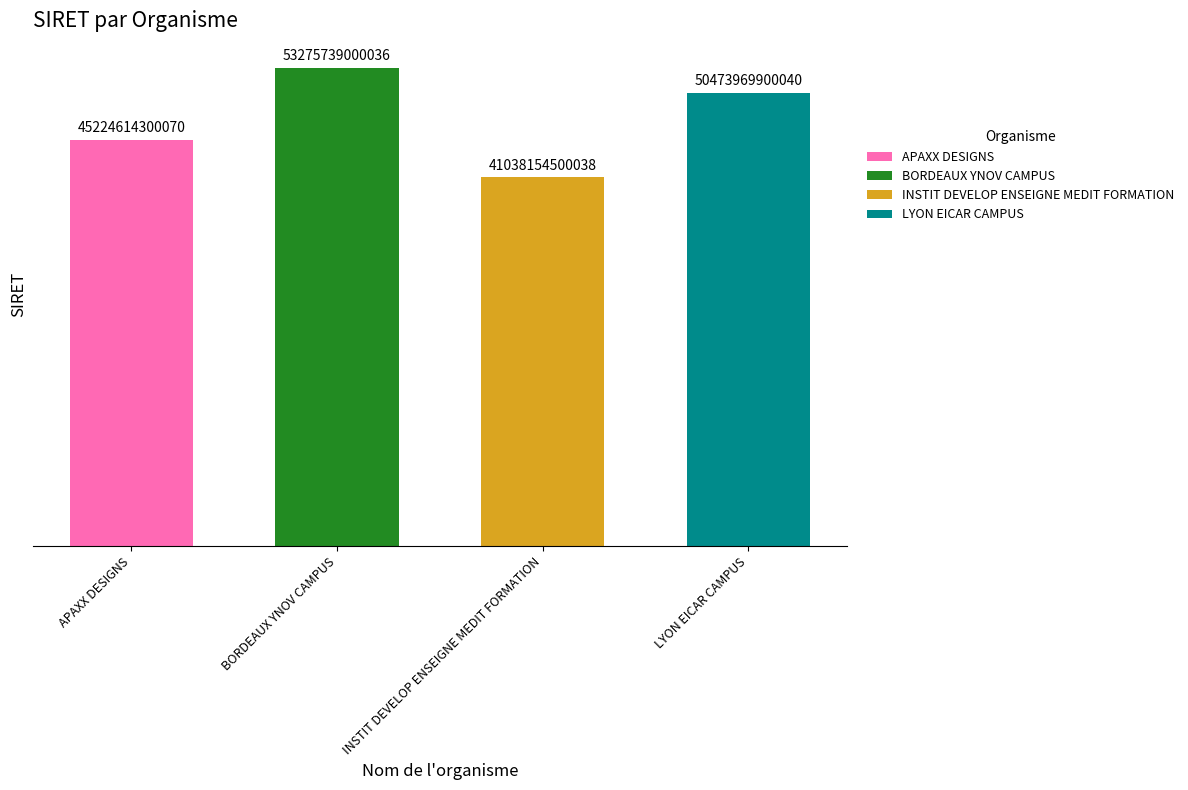

Reading right to left, extract all data points from this chart.

50473969900040	41038154500038	53275739000036	45224614300070